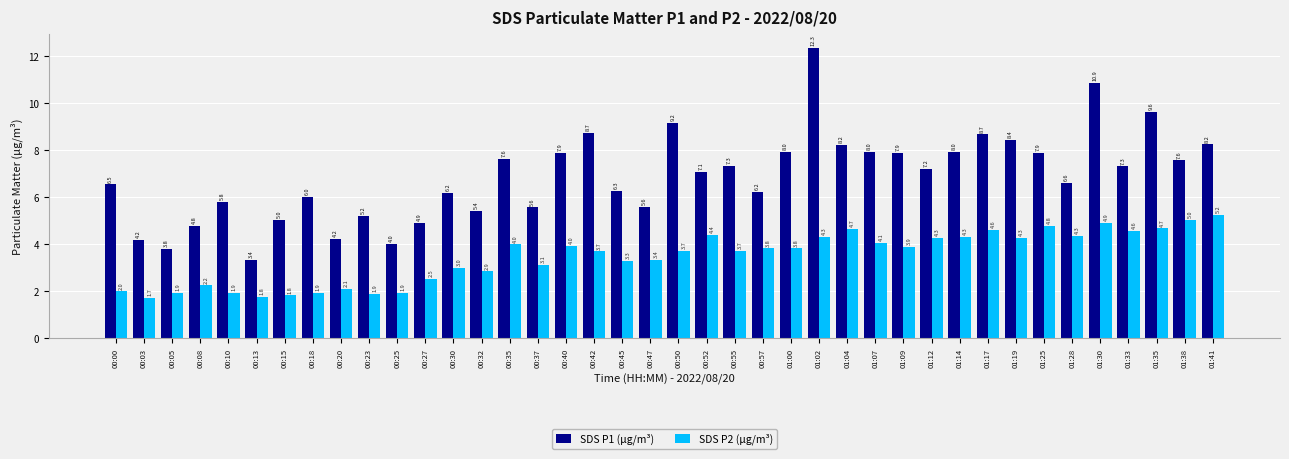

At which label does SDS P2 (µg/m³) reach its peak?

01:41